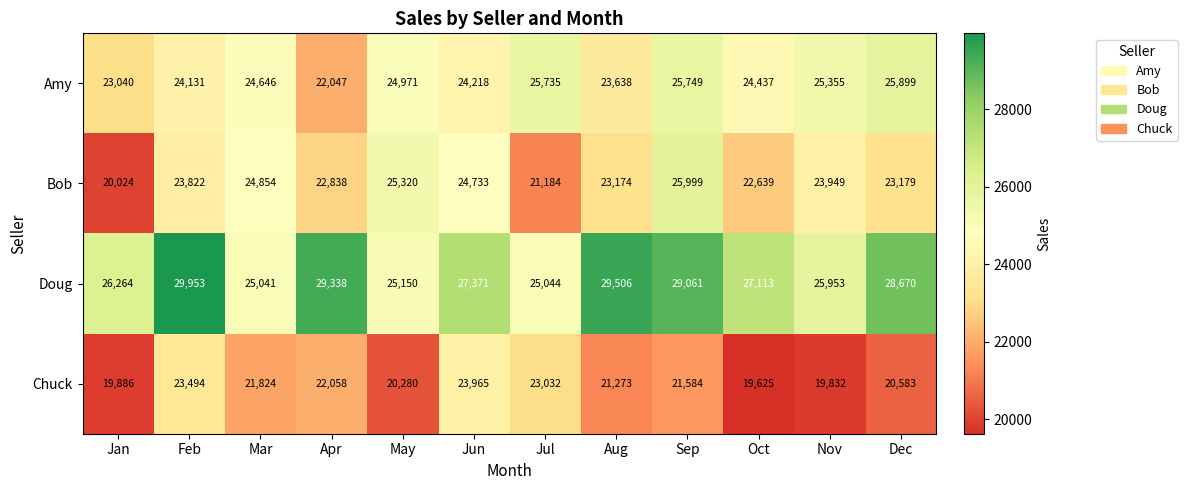

What is the total value across all series at Aug?

97591